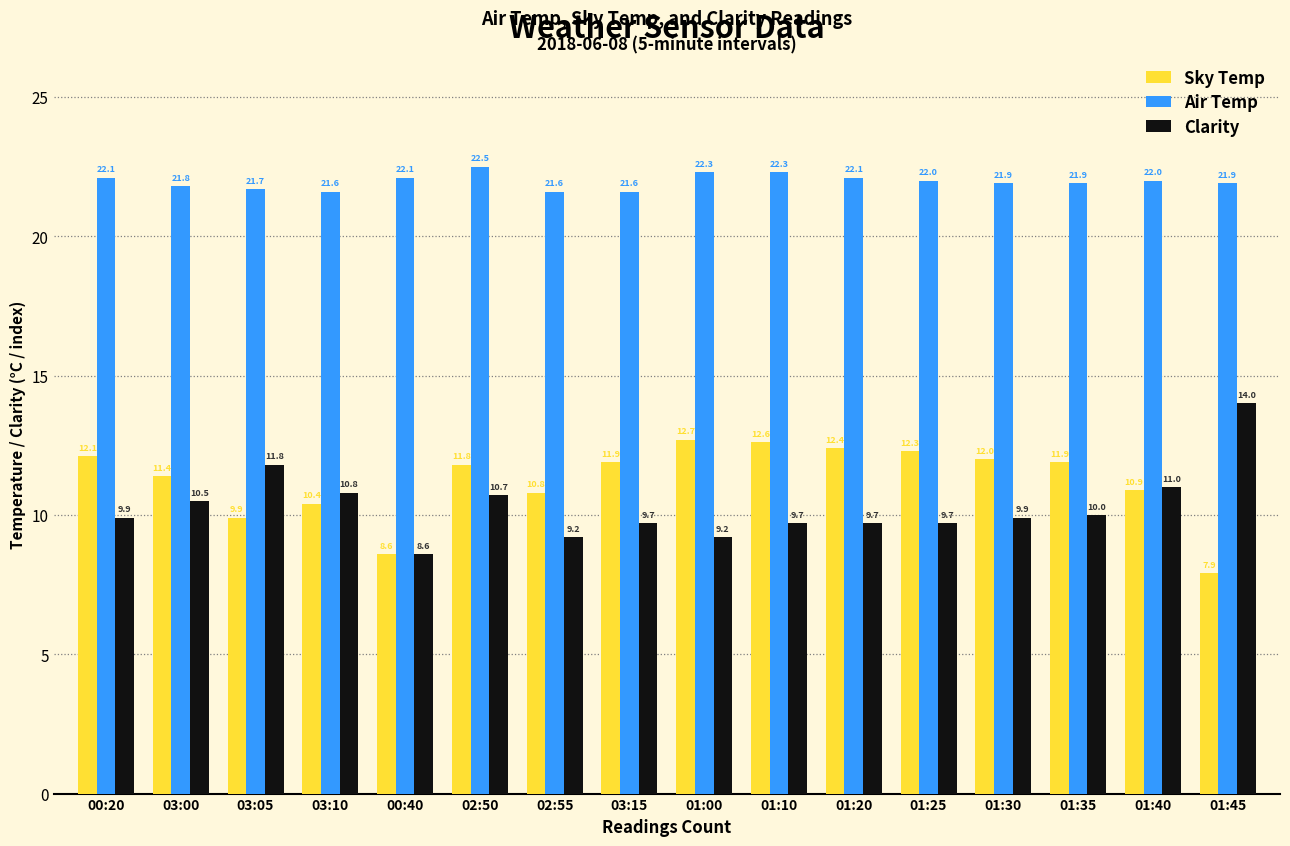

Is it true that Sky Temp equals 19.1 at 01:25?

False